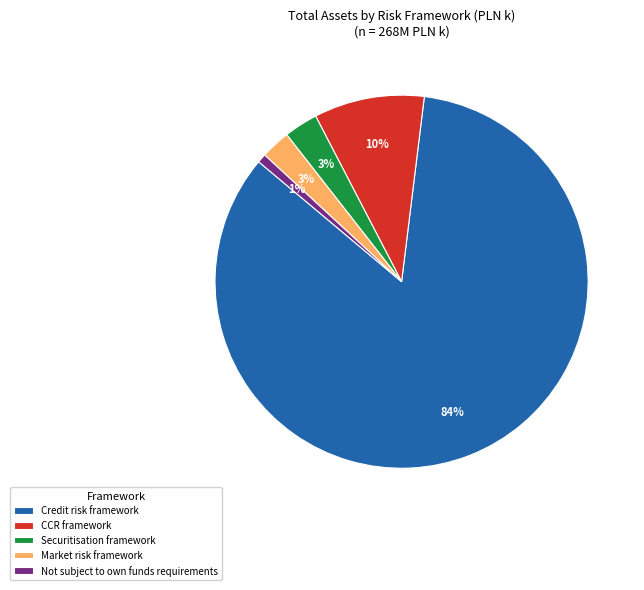

Which slice represents more than half of the pie?

Credit risk framework